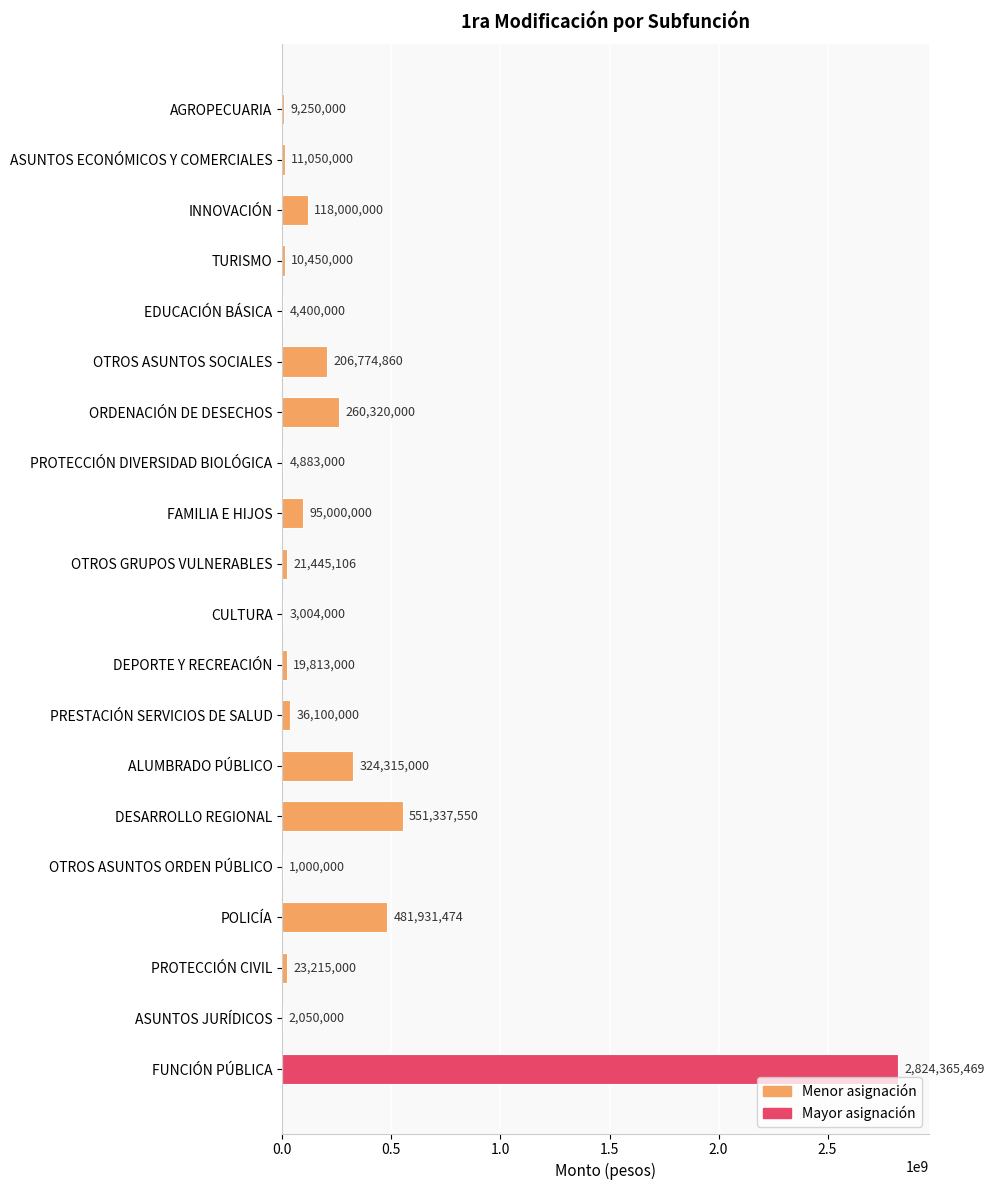

What is the ratio of the value at ORDENACIÓN DE DESECHOS to the value at FAMILIA E HIJOS?

2.7